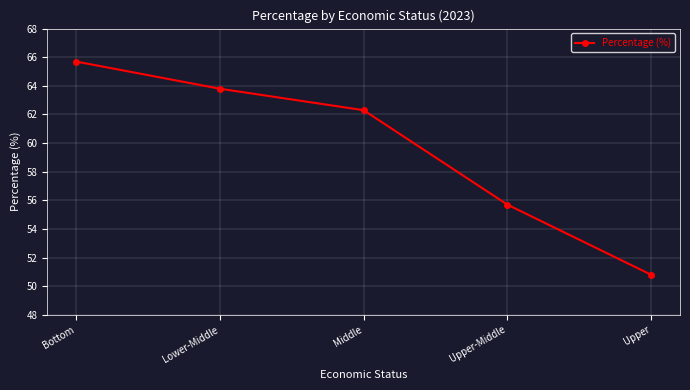

Reading left to right, extract all data points from this chart.

65.7	63.8	62.3	55.7	50.8